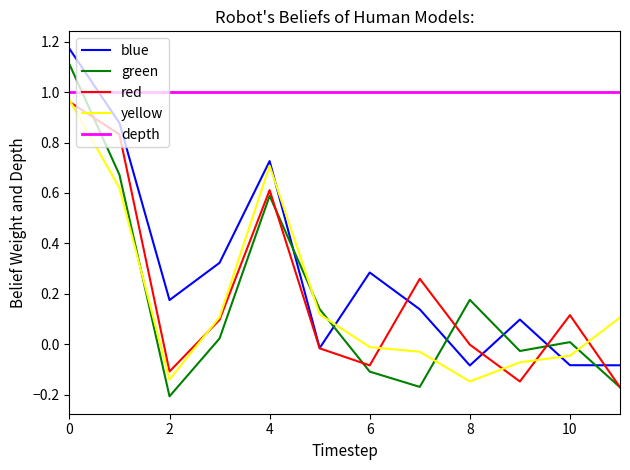

After their last crossing, which series has the higher values: blue or green?

blue